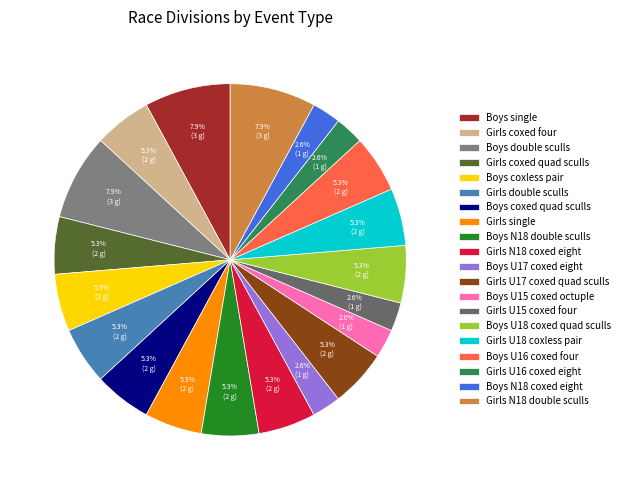

What is the ratio of the value at Girls N18 coxed eight to the value at Girls U15 coxed four?

2.0